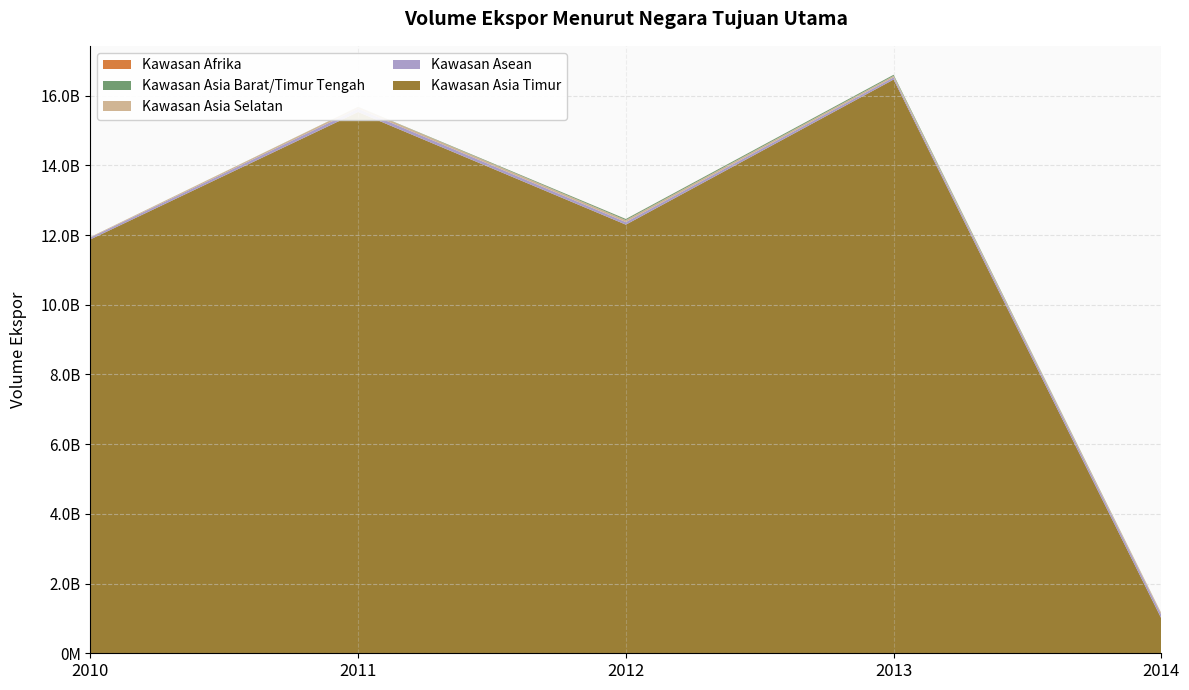

Reading left to right, what are all the values shown in this chart?

Kawasan Asia Timur: 11874694987	15532135868	12298799650	16463416482	995865176
Kawasan Asean: 52489397	91830959	74487843	62298704	109007353
Kawasan Asia Selatan: 14693614	51332836	56902709	43894583	40507563
Kawasan Asia Barat/Timur Tengah: 1108391	3471588	30632922	29850265	2389683
Kawasan Afrika: 549429	1194439	1487786	771617	892622